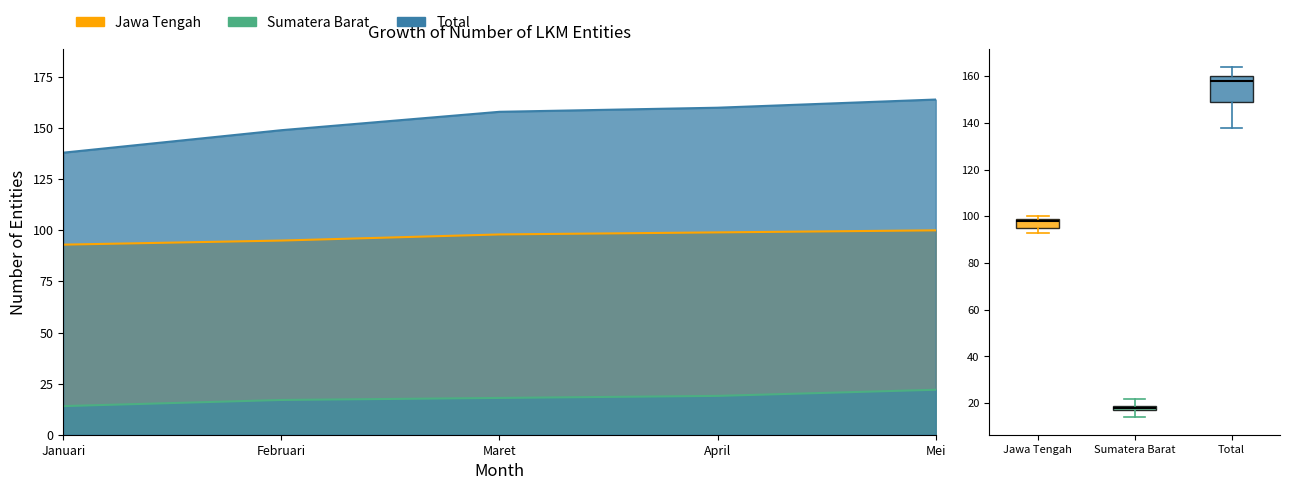

True or false: Total and Sumatera Barat intersect in this chart.

False